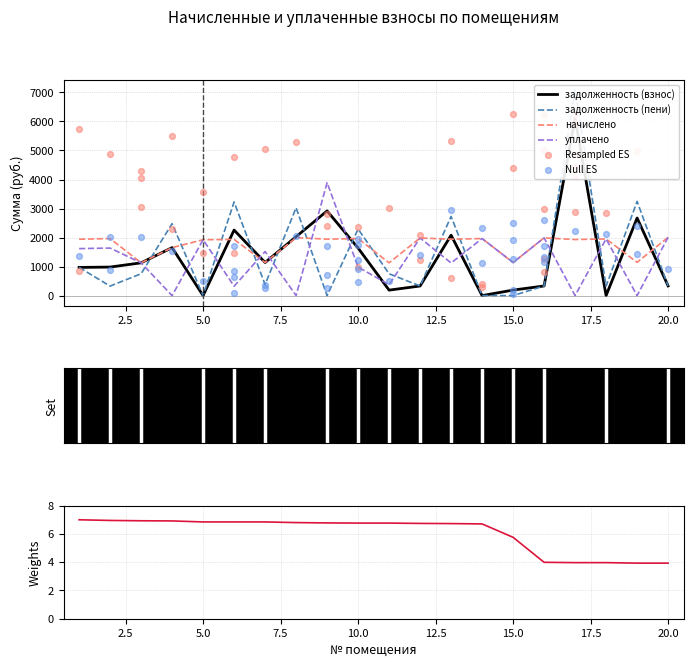

What is the lowest value of the начислено series?

1129.0